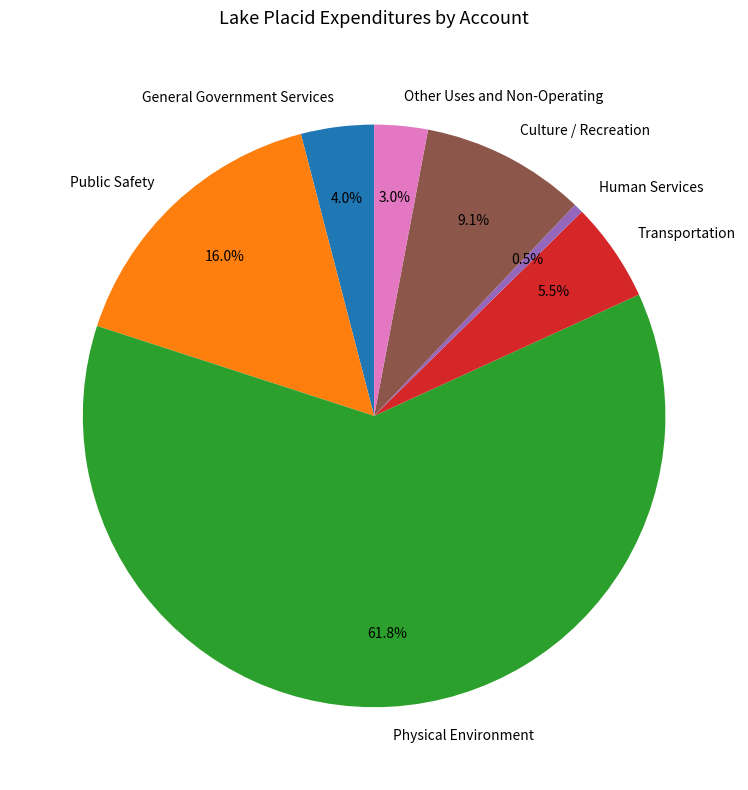

Combined, do Transportation and General Government Services account for over 50%?

No